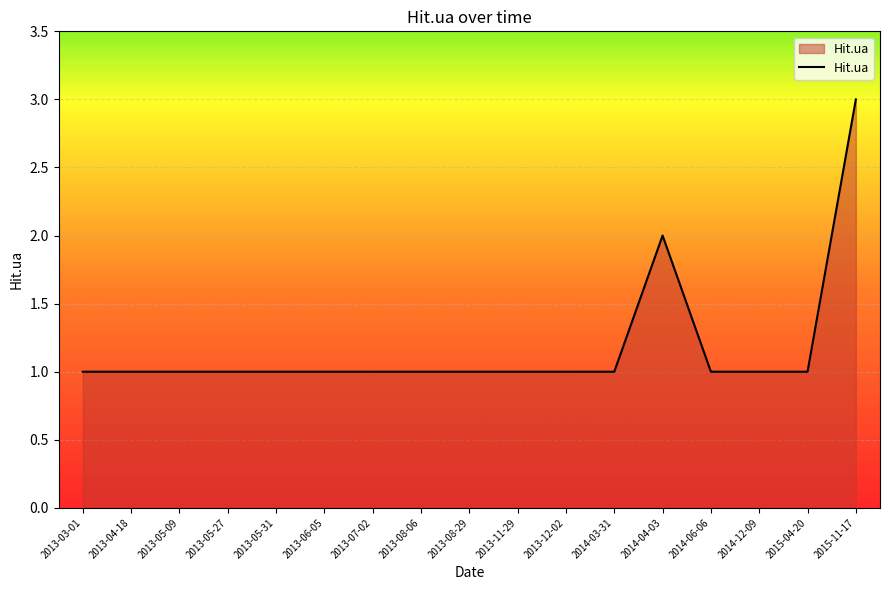

Is it true that the value at 2013-03-01 is 1?

True